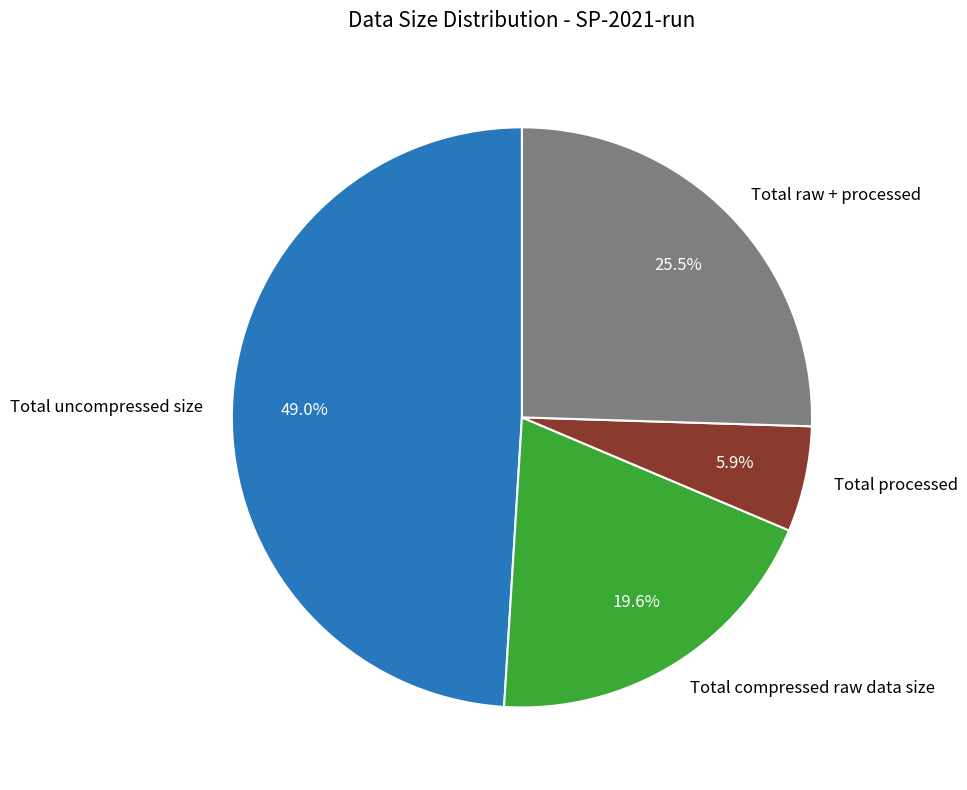

Is it true that Total compressed raw data size is 34% of the pie?

False